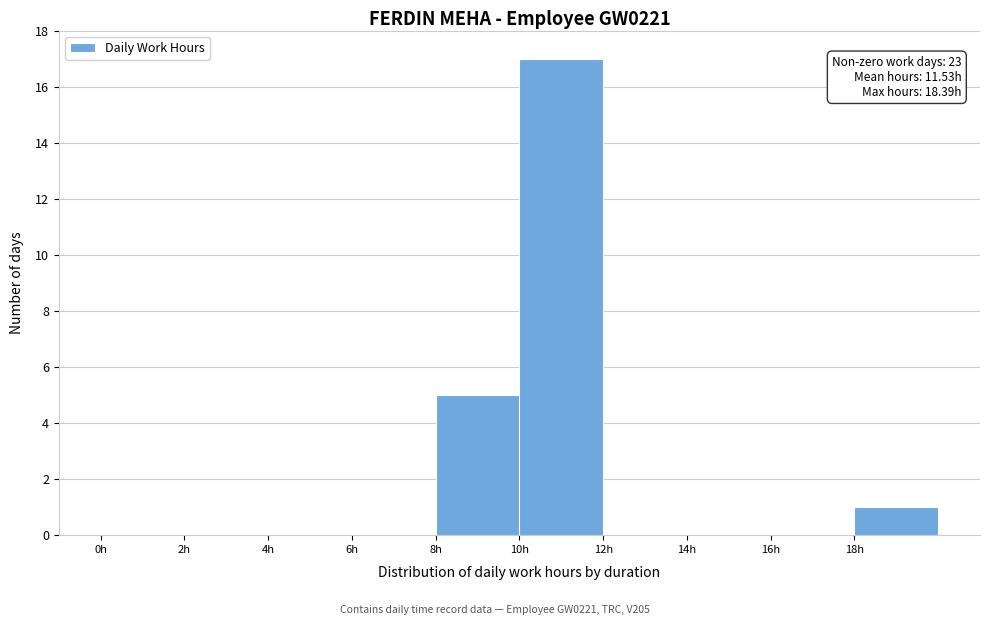

Which range on the x-axis has the tallest bar?

10 to 12